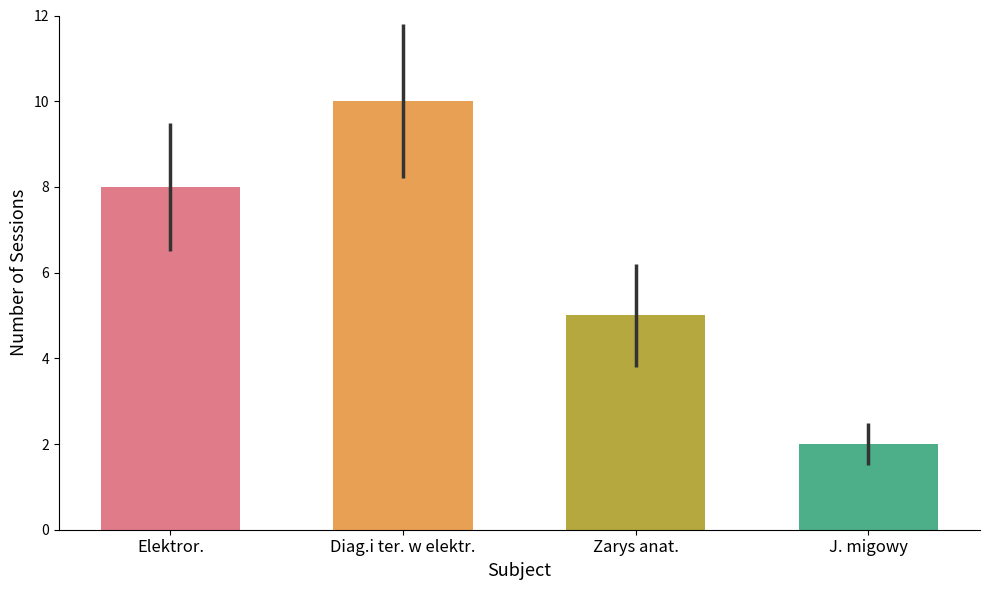

Rank the categories by value from highest to lowest.

Diag.i ter. w elektr., Elektror., Zarys anat., J. migowy